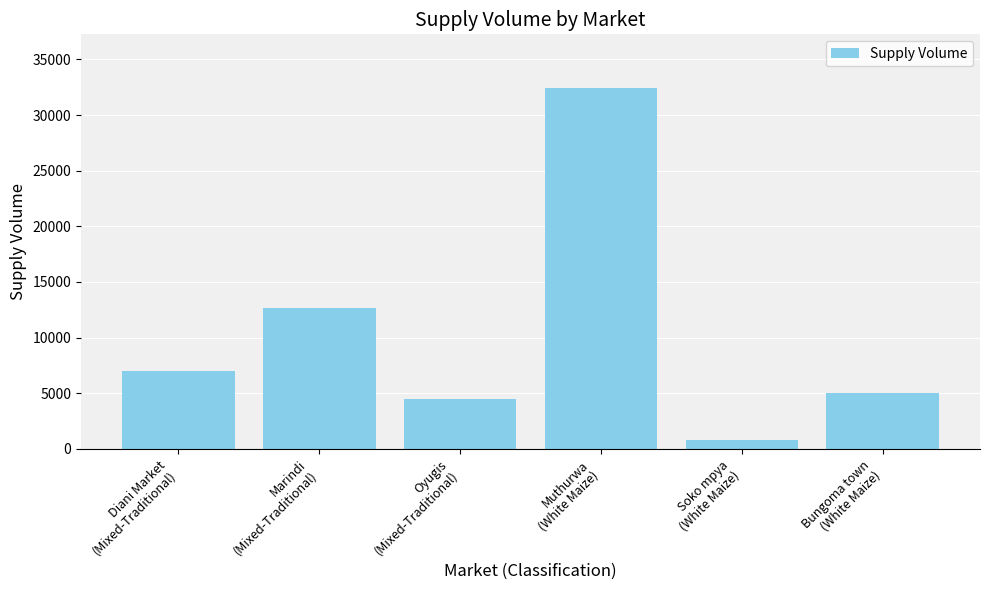

Does the chart contain any negative values?

No